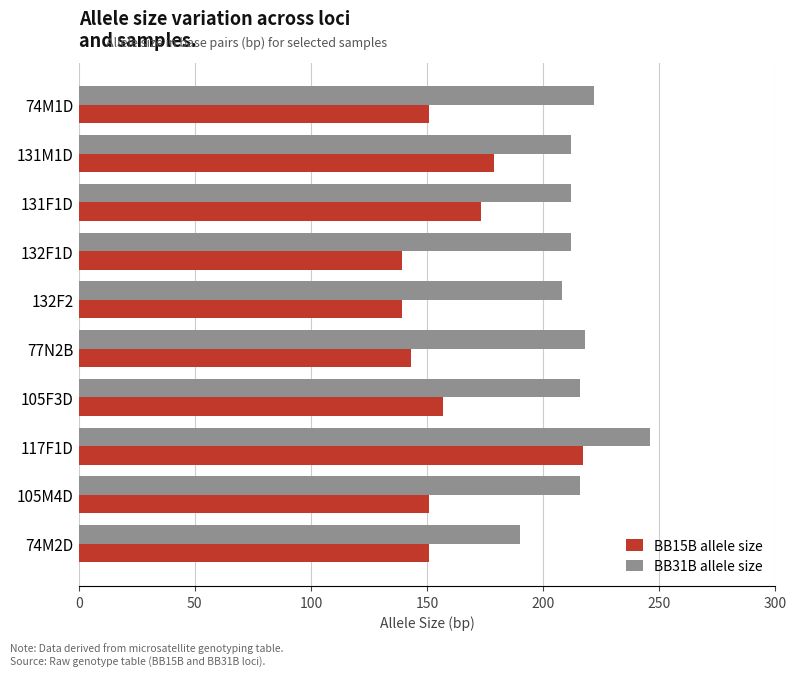

Which series has the widest spread of values?

BB15B allele size